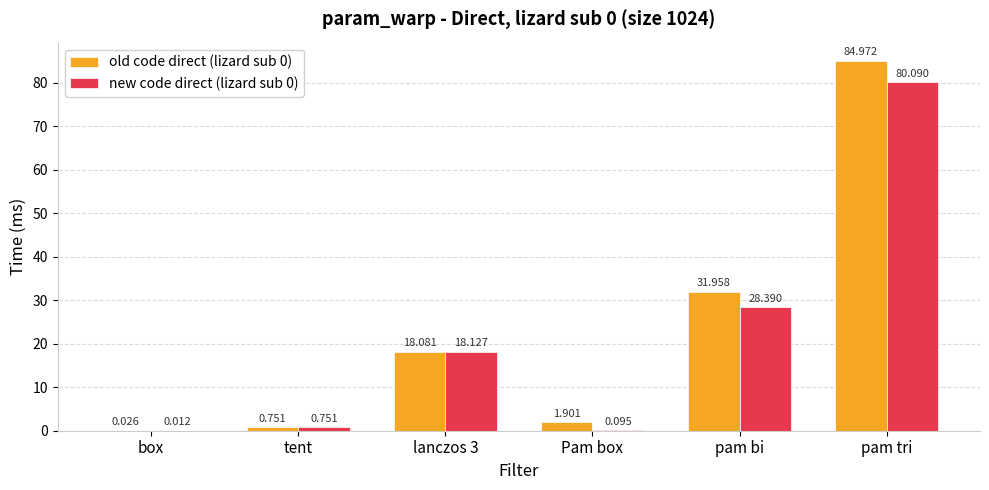

Where does the new code direct (lizard sub 0) series first go above 18?

lanczos 3